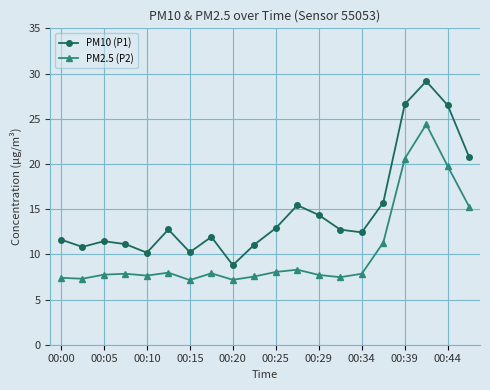

What is the minimum value for PM2.5 (P2)?

7.2